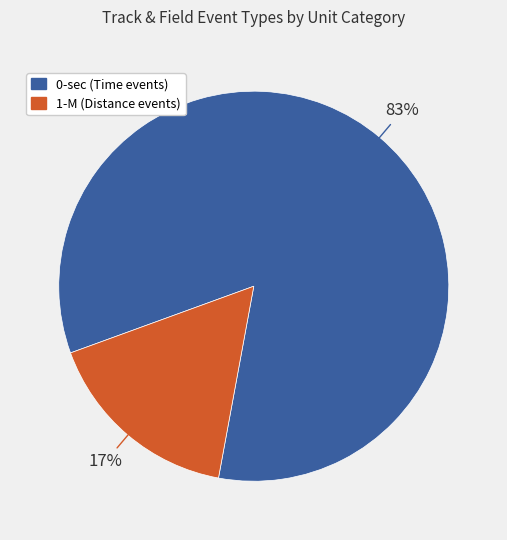

To the nearest percent, what is the average slice percentage?

50%